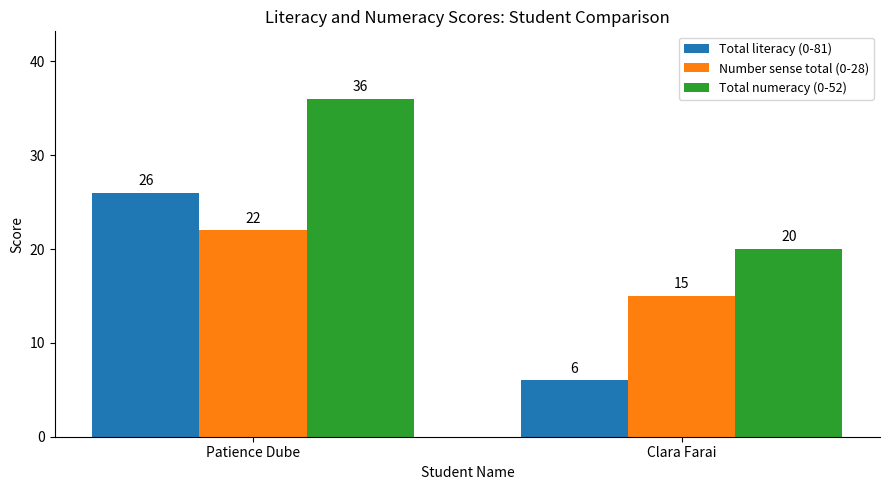

At which category is the sum across all series the highest?

Patience Dube